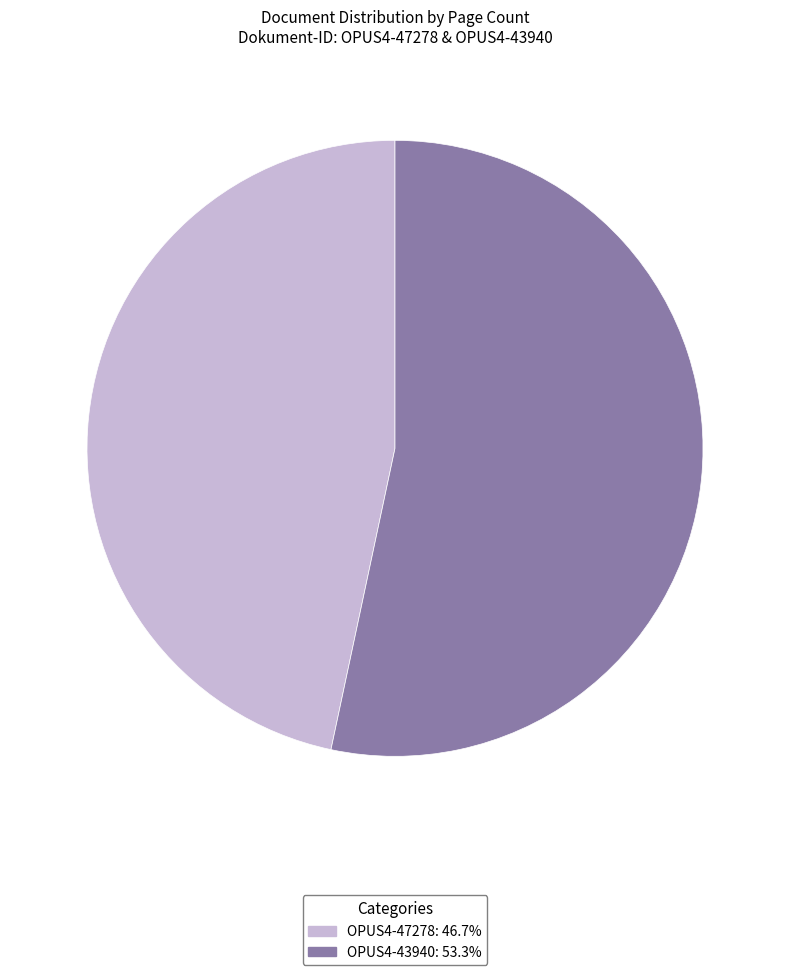

How many slices are in this pie chart?

2